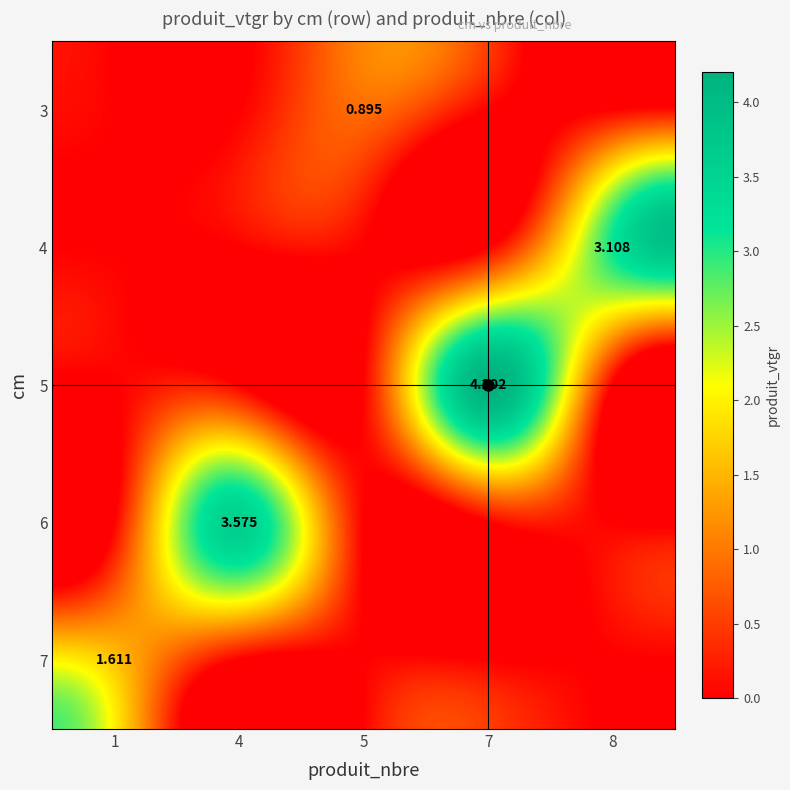

True or false: 4 has a value of 4.1 at 8.

False